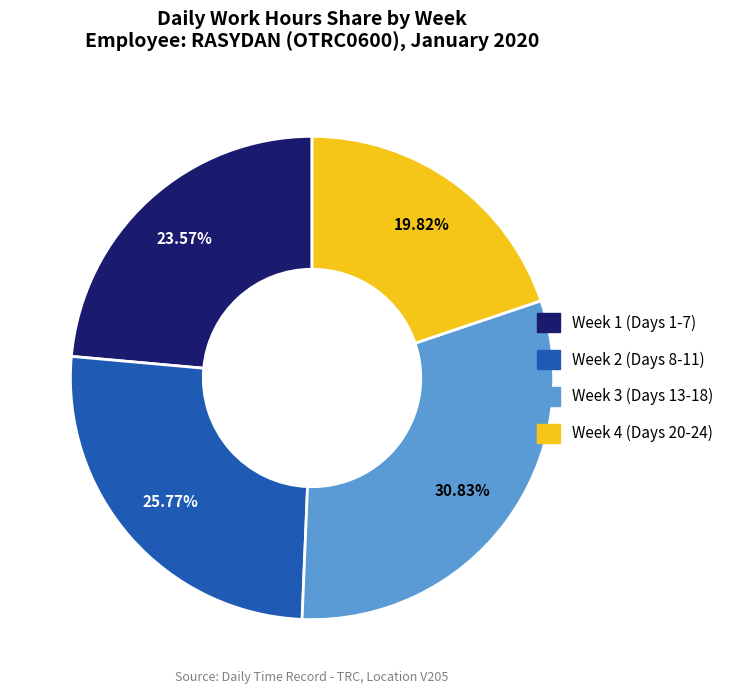

Is there any slice that represents more than half of the pie?

No